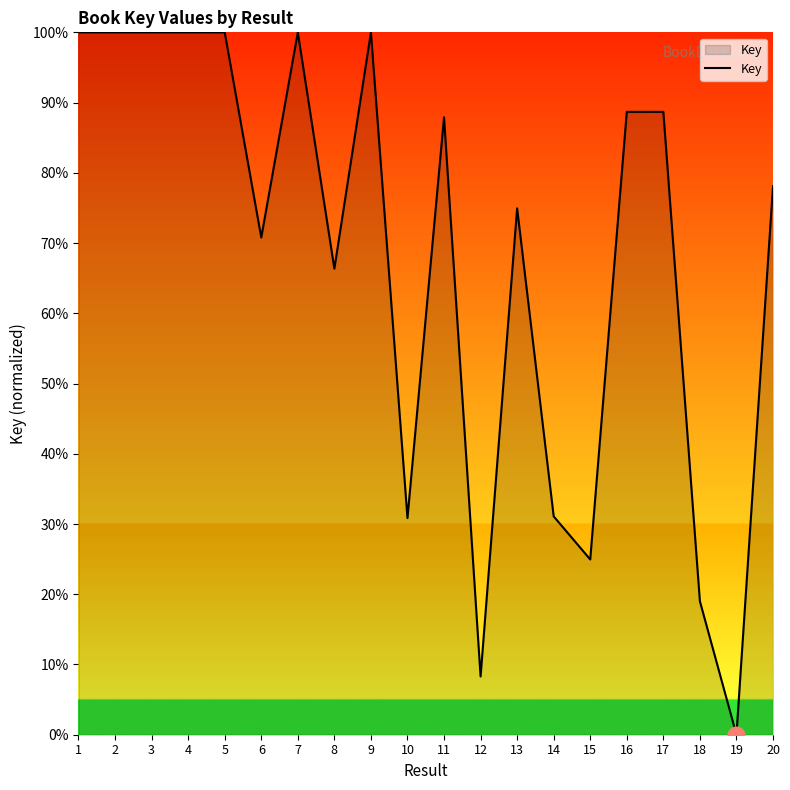

Where does the data first go above 87?

1